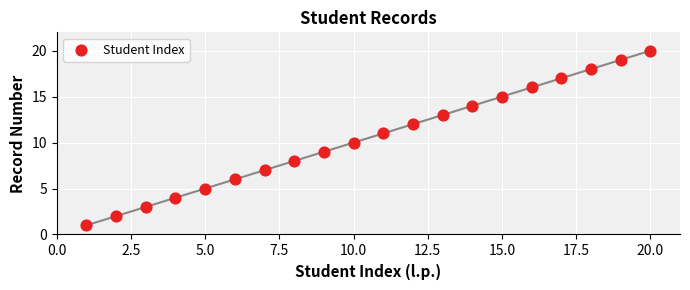

What is the range of Y values (max minus min)?

19